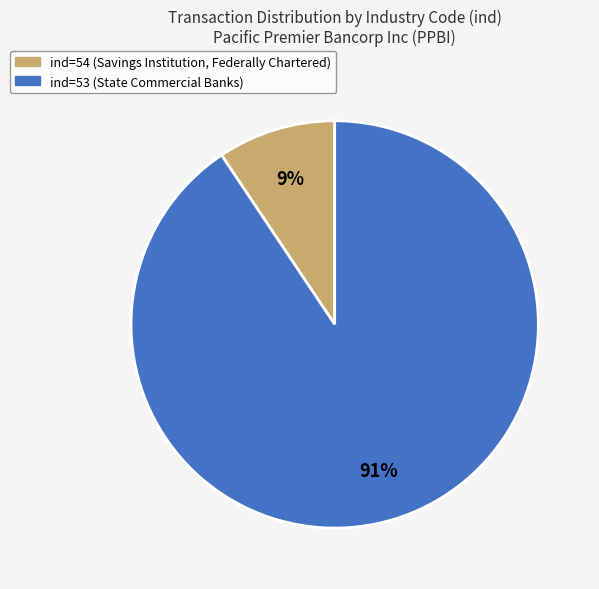

To the nearest percent, what is the average slice percentage?

50%